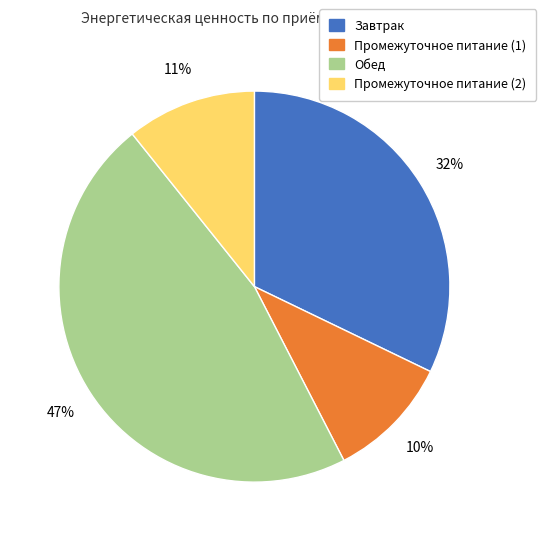

Does Промежуточное питание (2) account for over 50% of the chart?

No